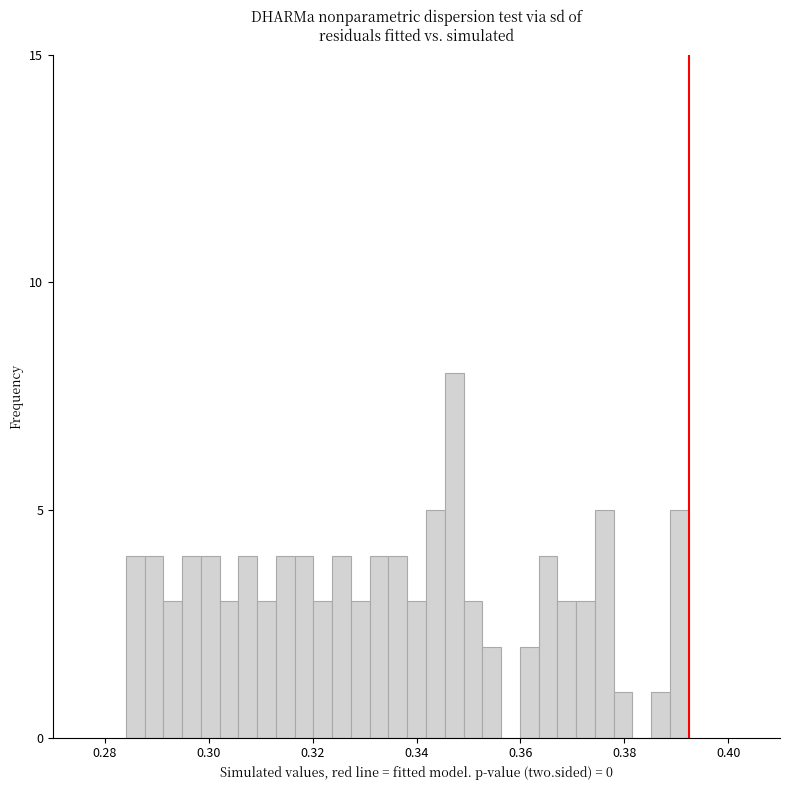

Around what value on the x-axis is the tallest bar? Give the approximate position of its centre, as read against the axis.

0.348